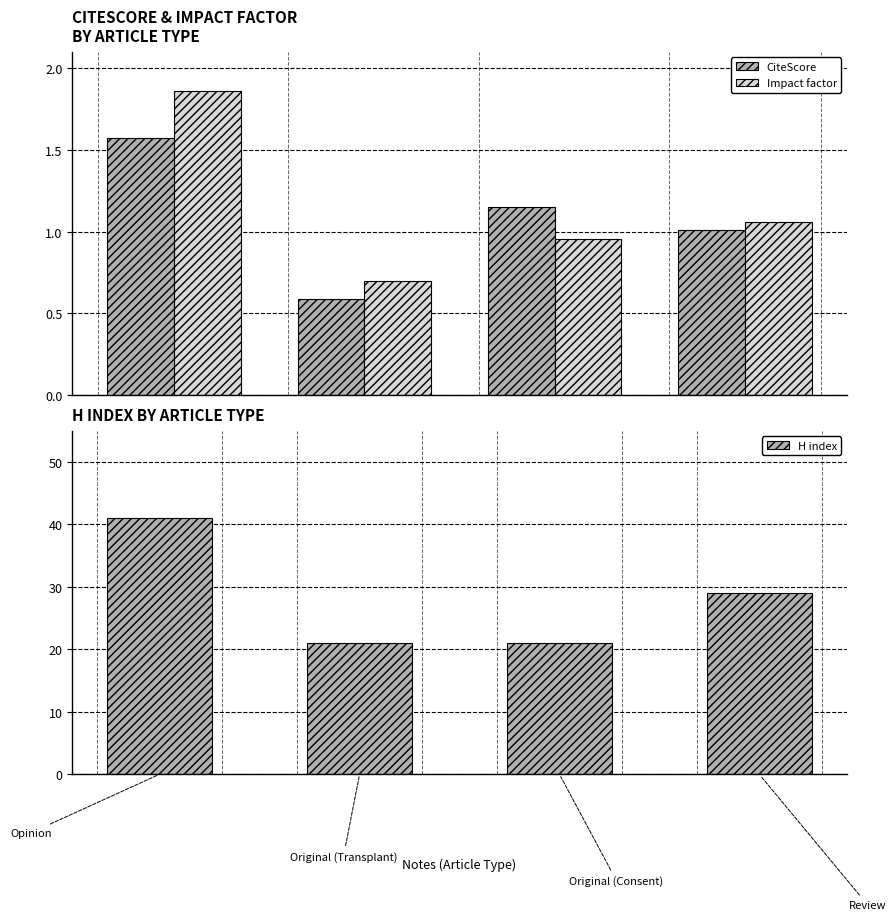

What is the sum of the H index values at 2 and 0?

62.0